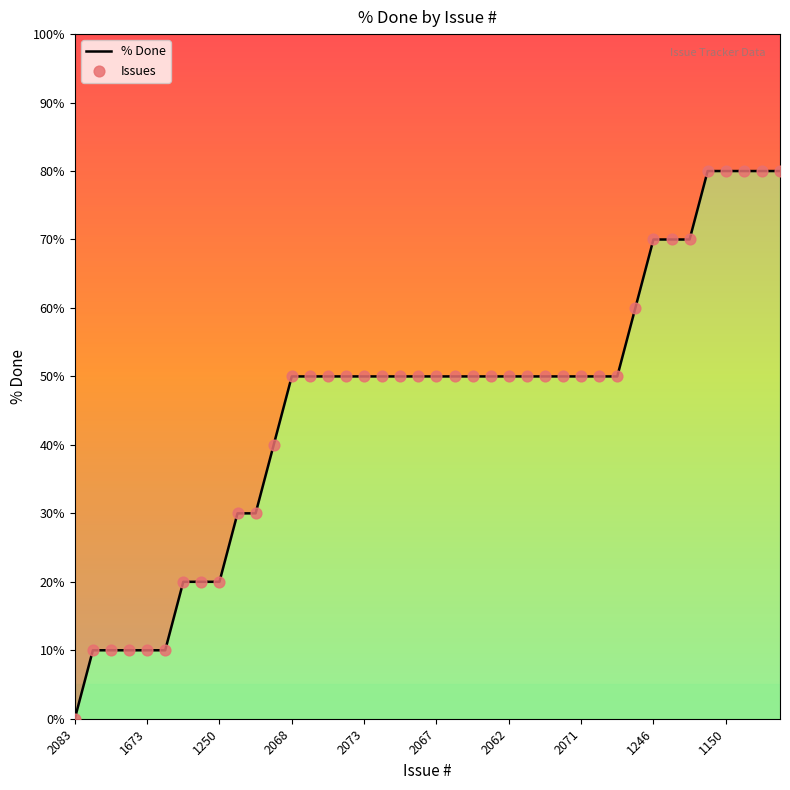

What is the change in value from 1258 to 1208?

+70